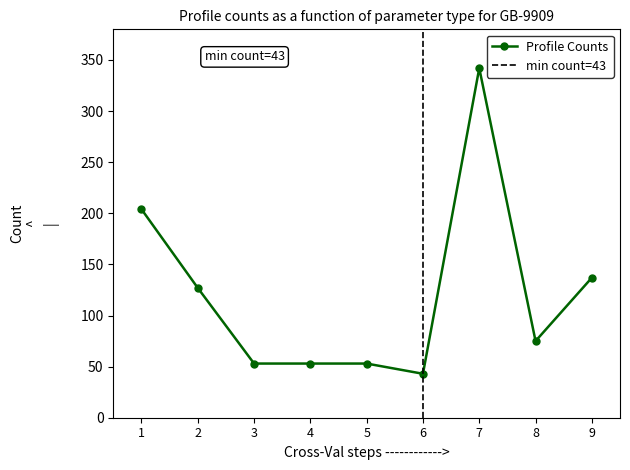

What is the difference between the maximum and second lowest values?

289